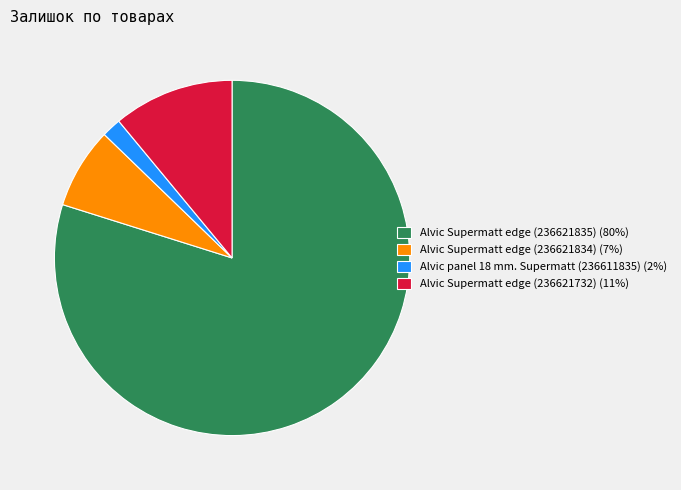

Which has a higher value, Alvic Supermatt edge (236621732) (11%) or Alvic Supermatt edge (236621835) (80%)?

Alvic Supermatt edge (236621835) (80%)